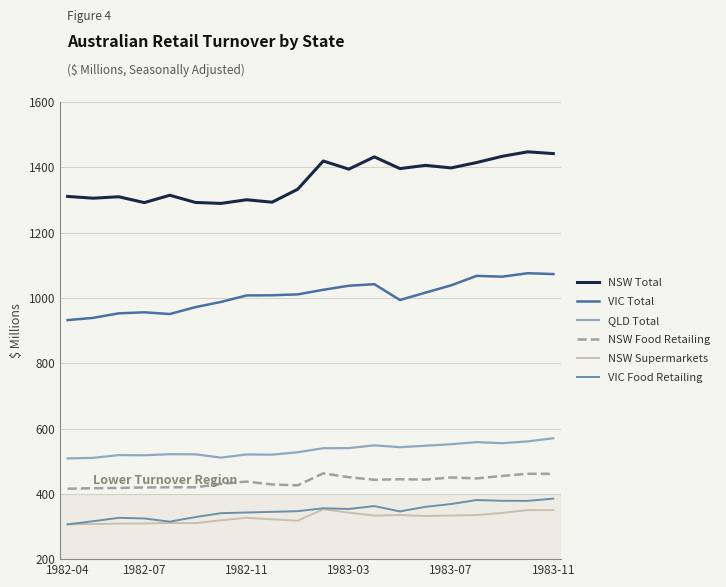

What is the minimum value for NSW Supermarkets?

307.1